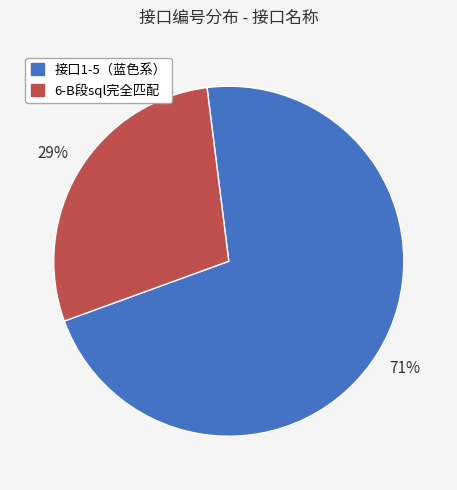

To the nearest percent, what portion does 接口1-5（蓝色系） represent?

71%